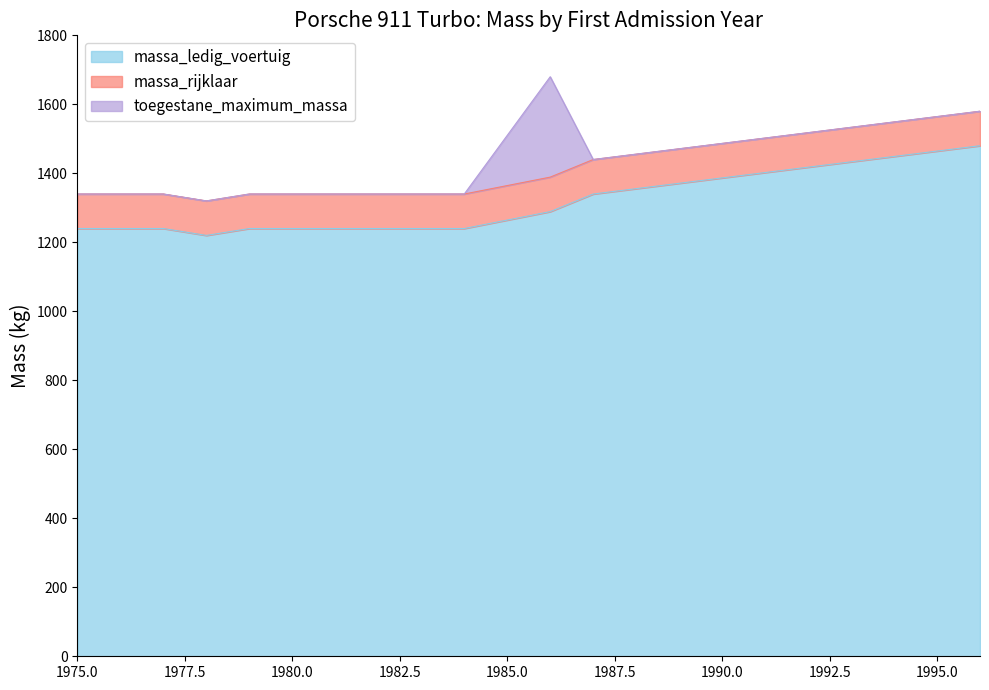

What is the smallest value displayed?

1220